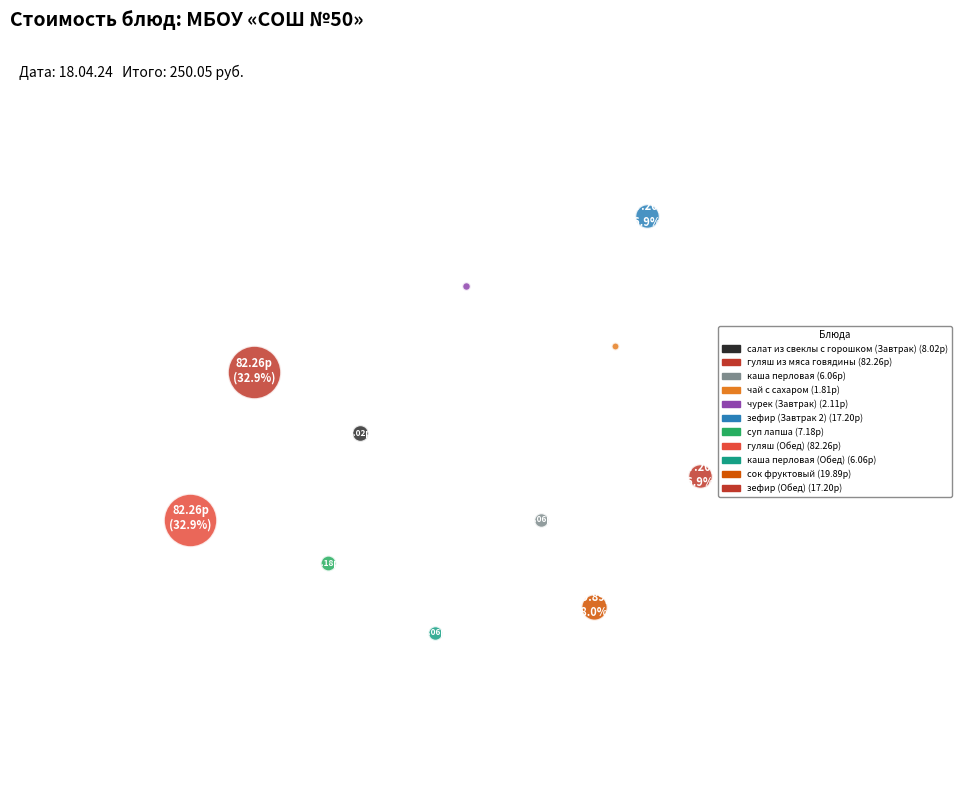

True or false: суп лапша accounts for 3% of the total.

True